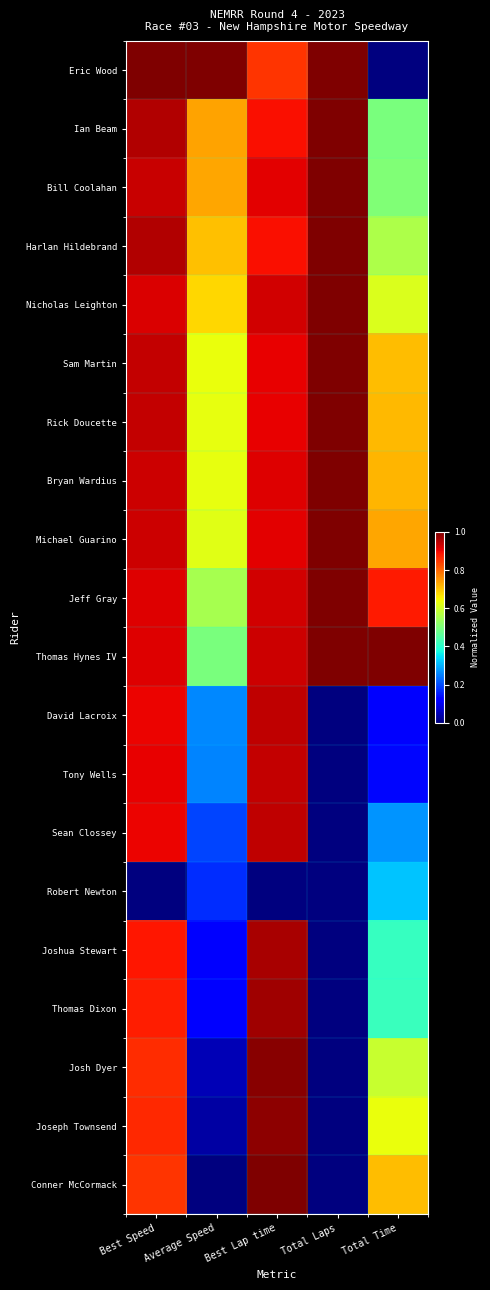

Which label corresponds to the smallest value in the chart?

Total Time